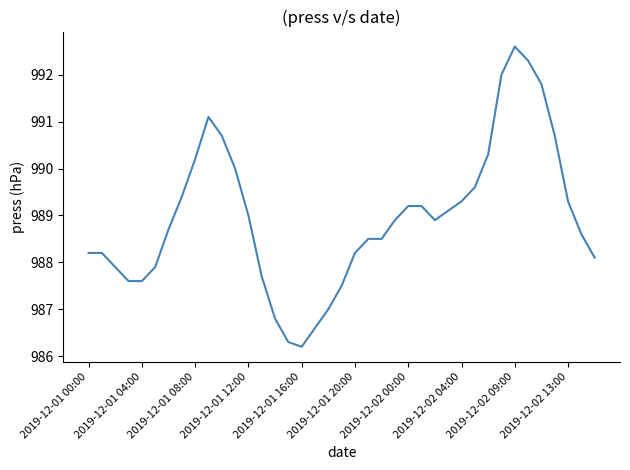

What is the difference between the maximum and minimum values?

6.4